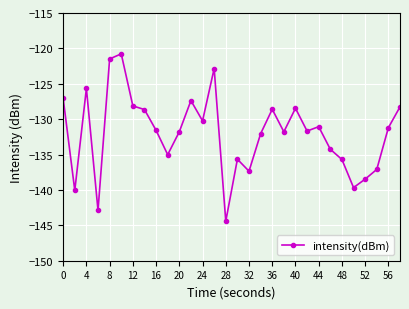

What is the value of the 3rd point from the left?

-125.7